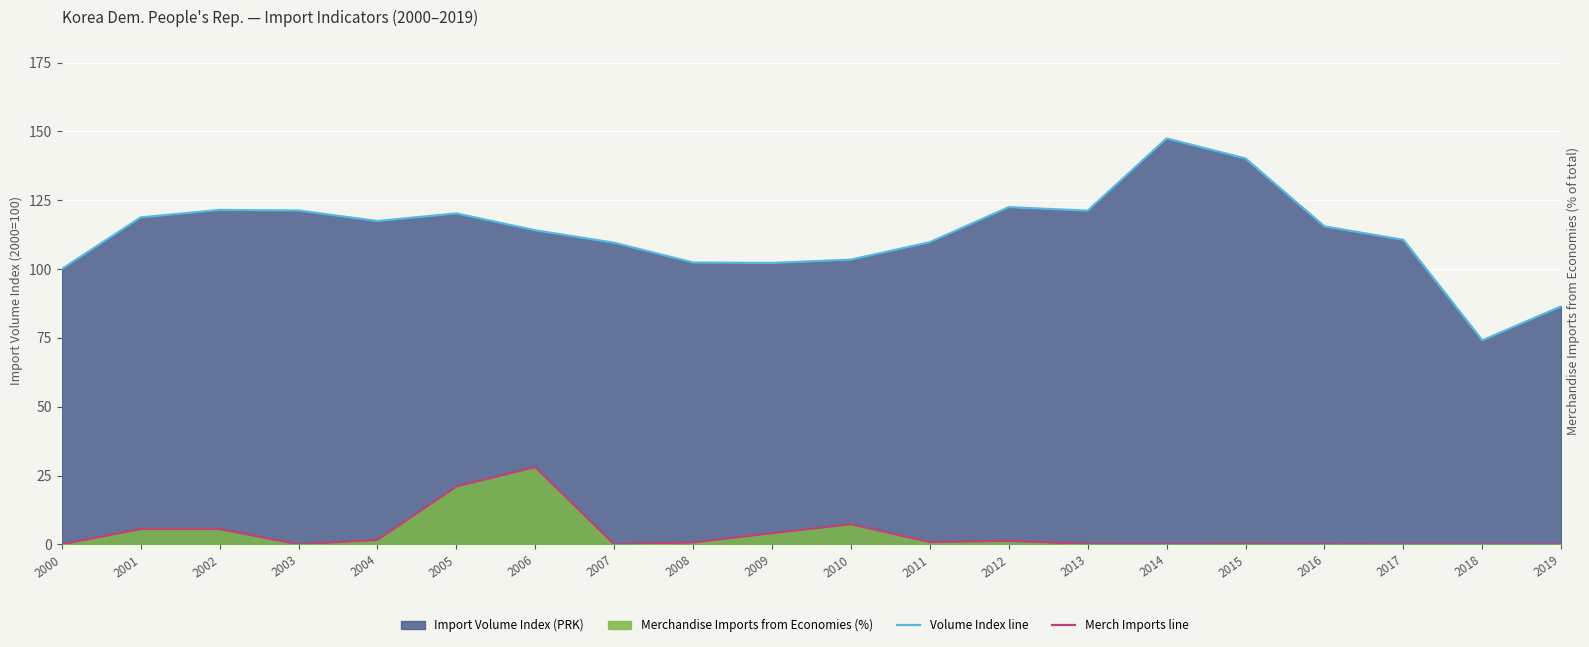

Rank the series at 2000 from lowest to highest value.

Merch Imports line, Volume Index line